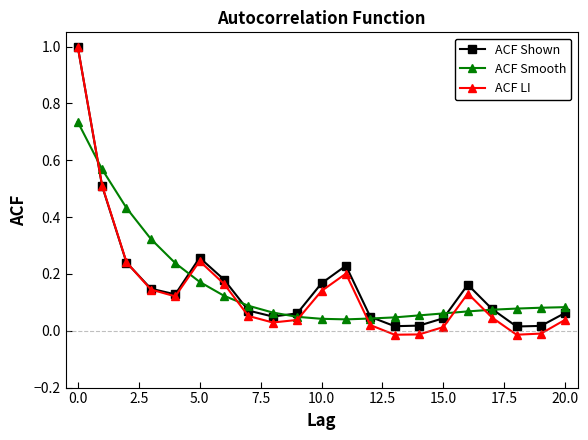

Which series has the largest range (max minus min)?

ACF LI